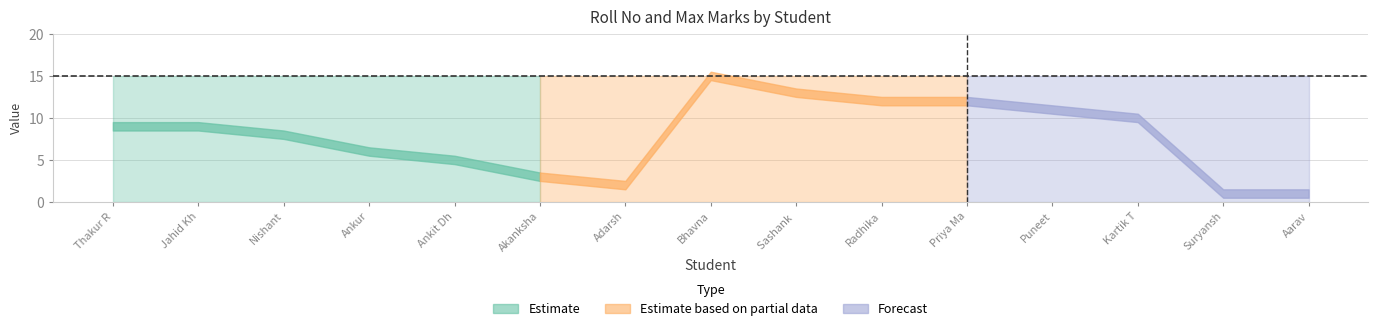

What is the total value across all series at Radhika?

27